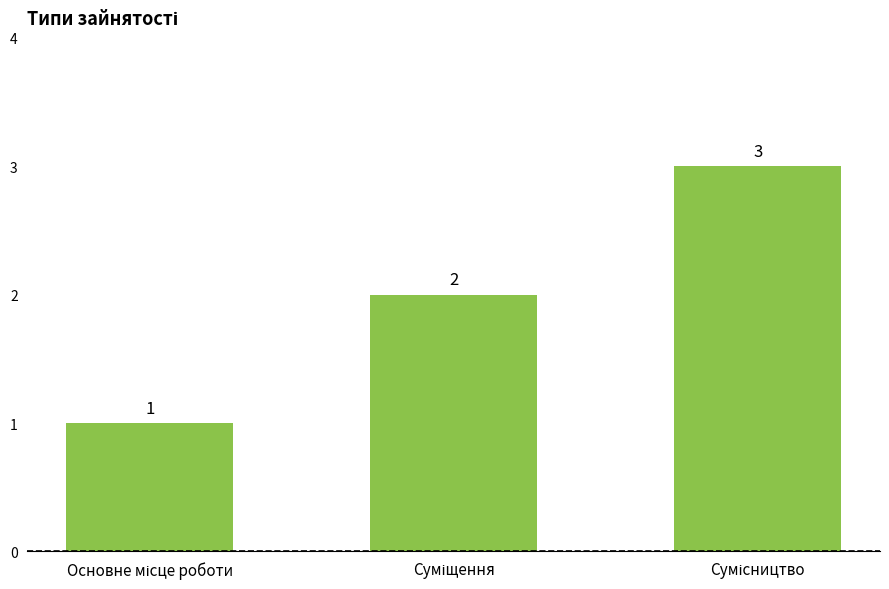

What is the value of the 1st bar from the left?

1